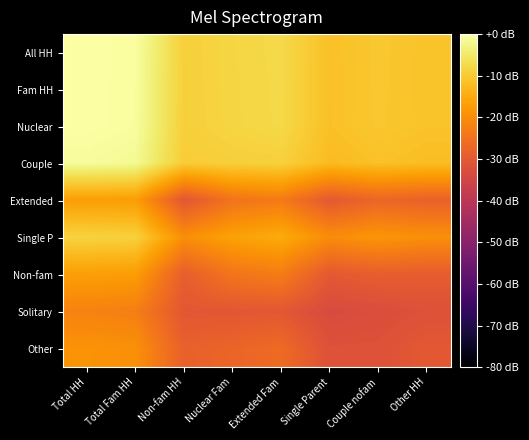

How many series are shown in this chart?

9